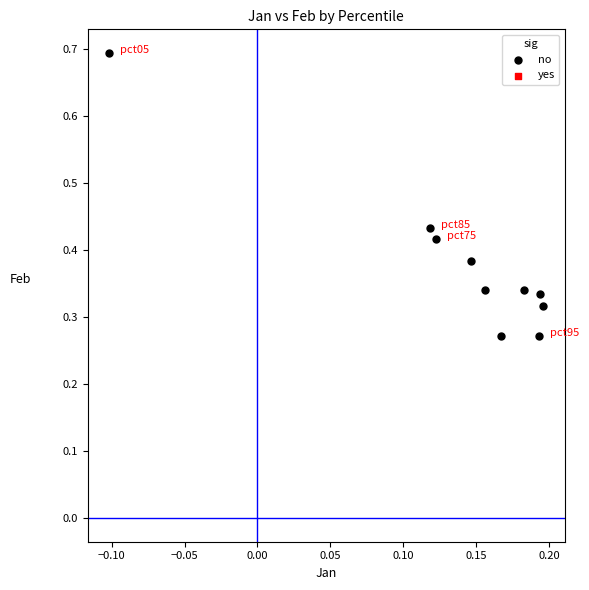

How many points are shown in the scatter plot?

10